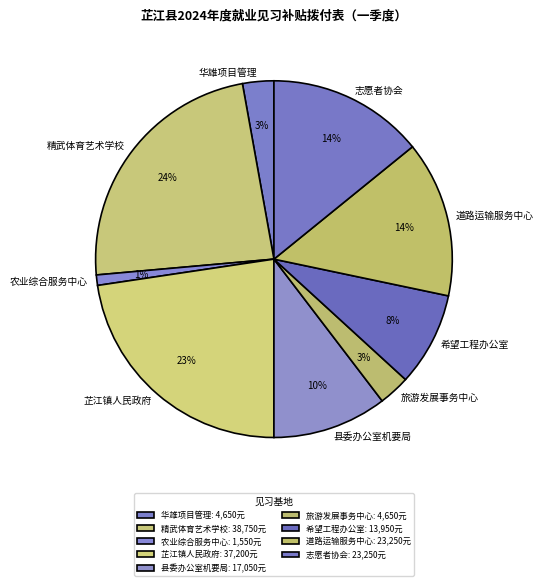

Rank the categories by value from lowest to highest.

芷江侗族自治县农业综合服务中心, 湖南省华雄项目管理有限公司, 芷江侗族自治县旅游发展事务中心, 芷江侗族自治县希望工程办公室, 中共芷江侗族自治县委办公室机要局信息技术中心, 芷江侗族自治县道路运输服务中心, 芷江侗族自治县志愿者协会, 芷江镇人民政府综合社会事务服务中心, 怀化市精武体育艺术职业学校